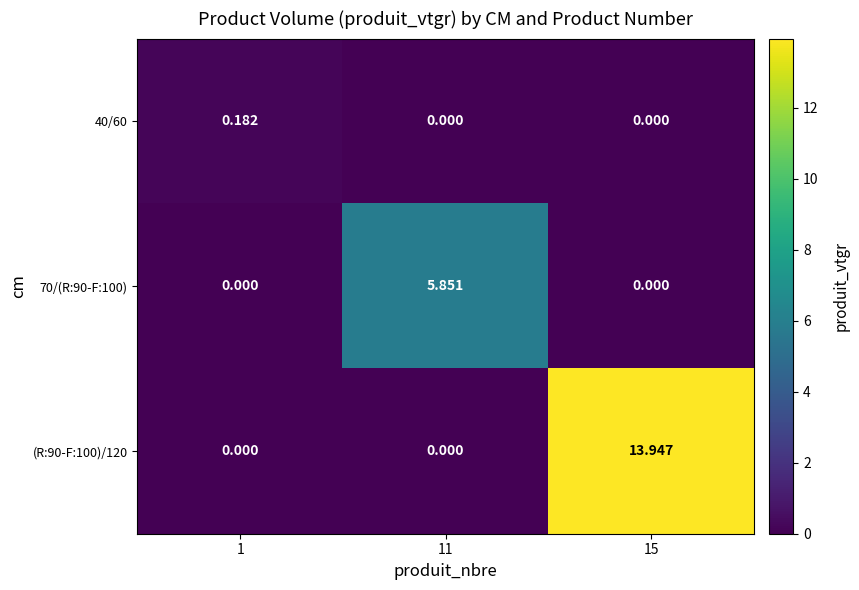

Is the value of 40/60 at 1 greater than the value of (R:90-F:100)/120 at 15?

No